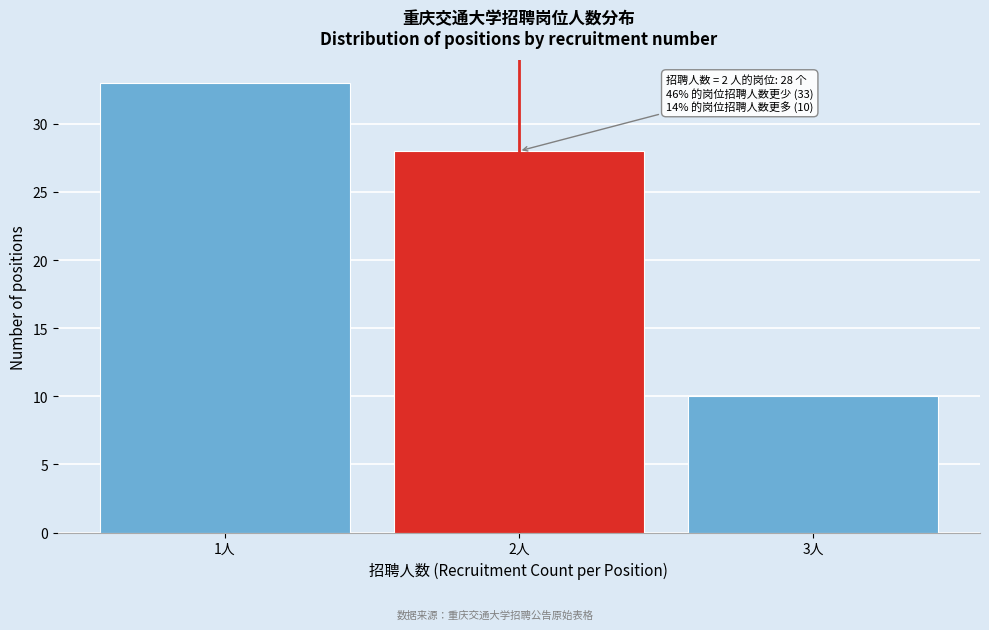

Over which range of the x-axis is the bar tallest?

0.5 to 1.5